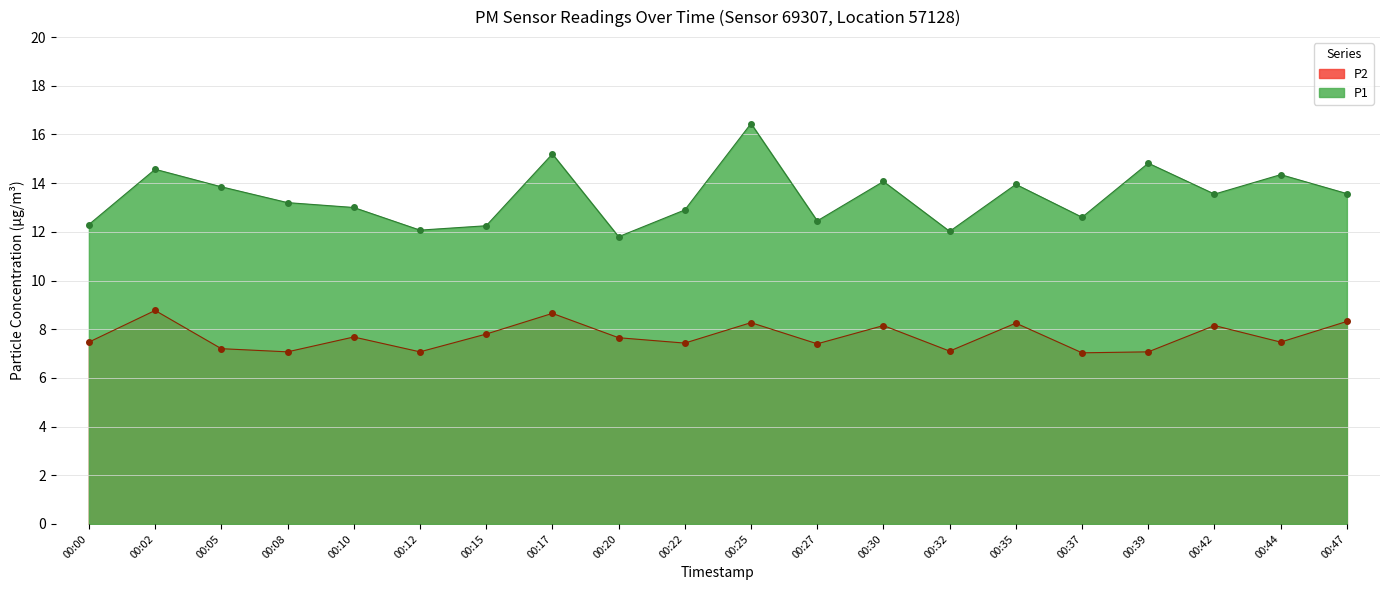

How many categories are shown in the chart?

20